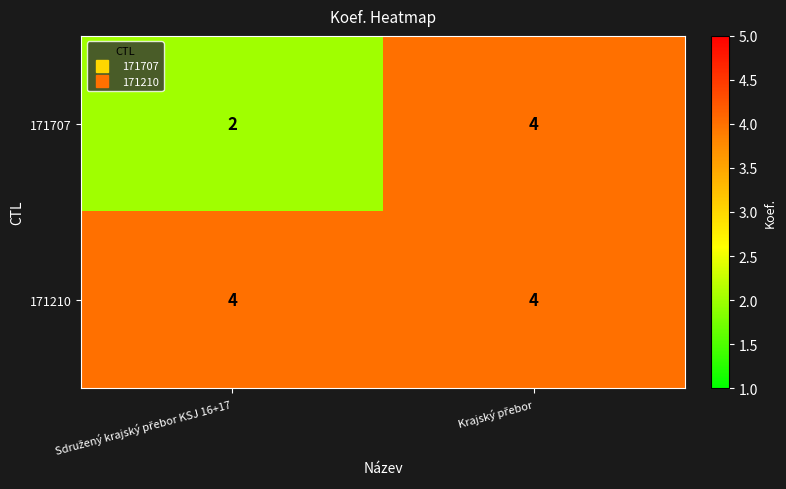

At how many categories does at least one series exceed 3?

2